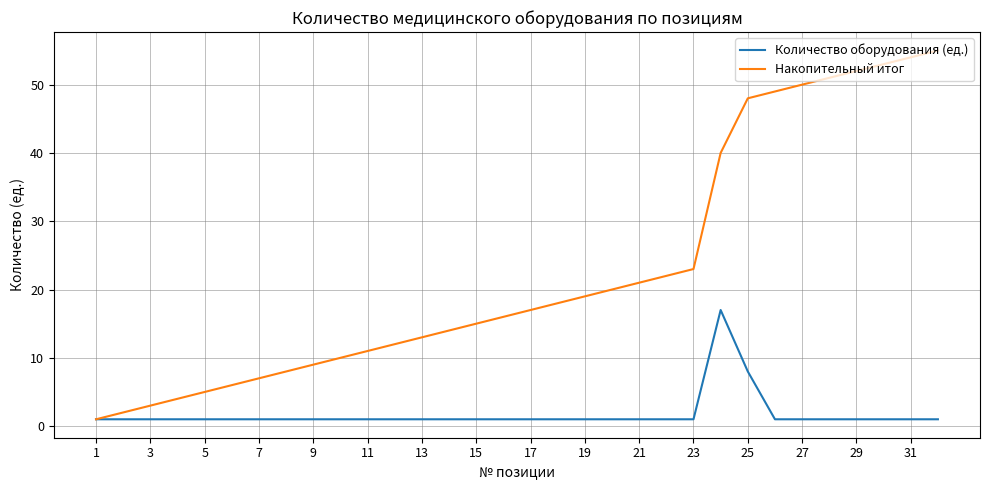

What are all the series names shown in the legend?

Количество оборудования (ед.), Накопительный итог